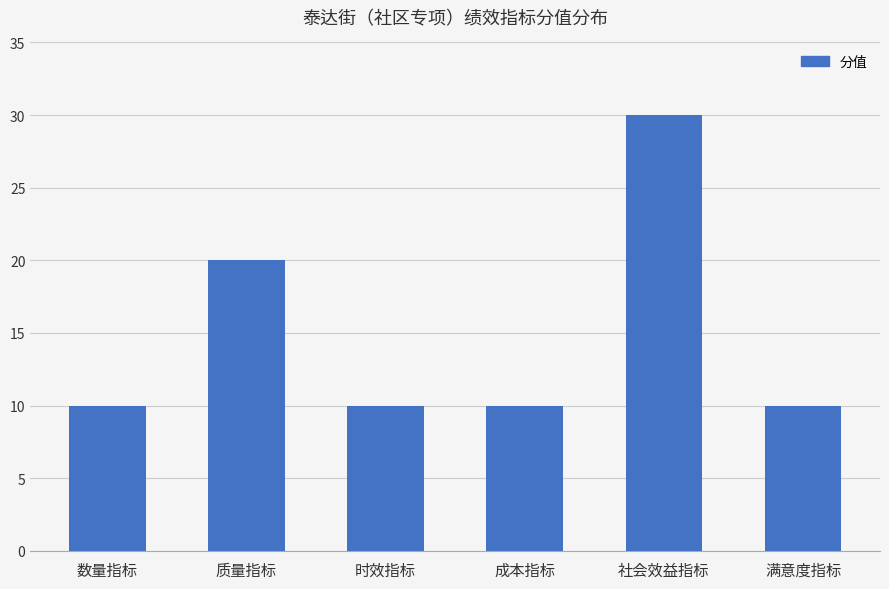

Does the chart contain stacked bars?

No